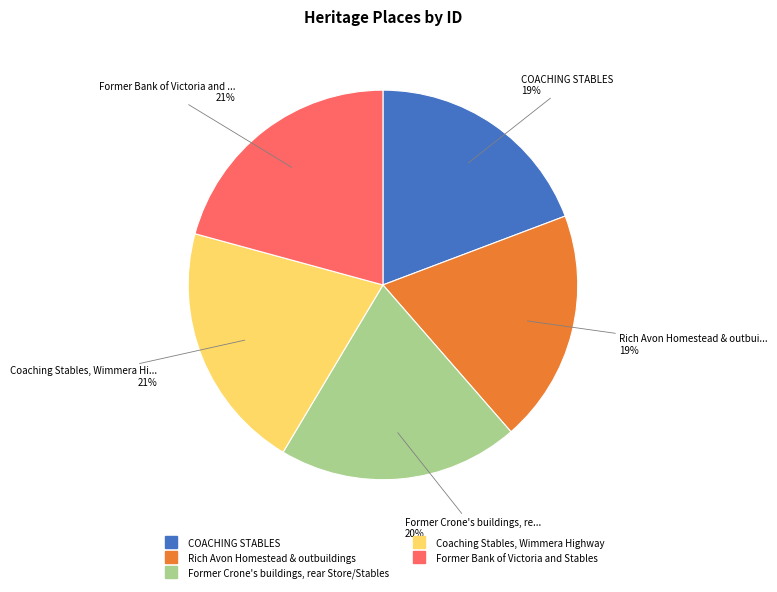

Approximately how many times larger is the value at Coaching Stables, Wimmera Highway compared to COACHING STABLES?

1.1